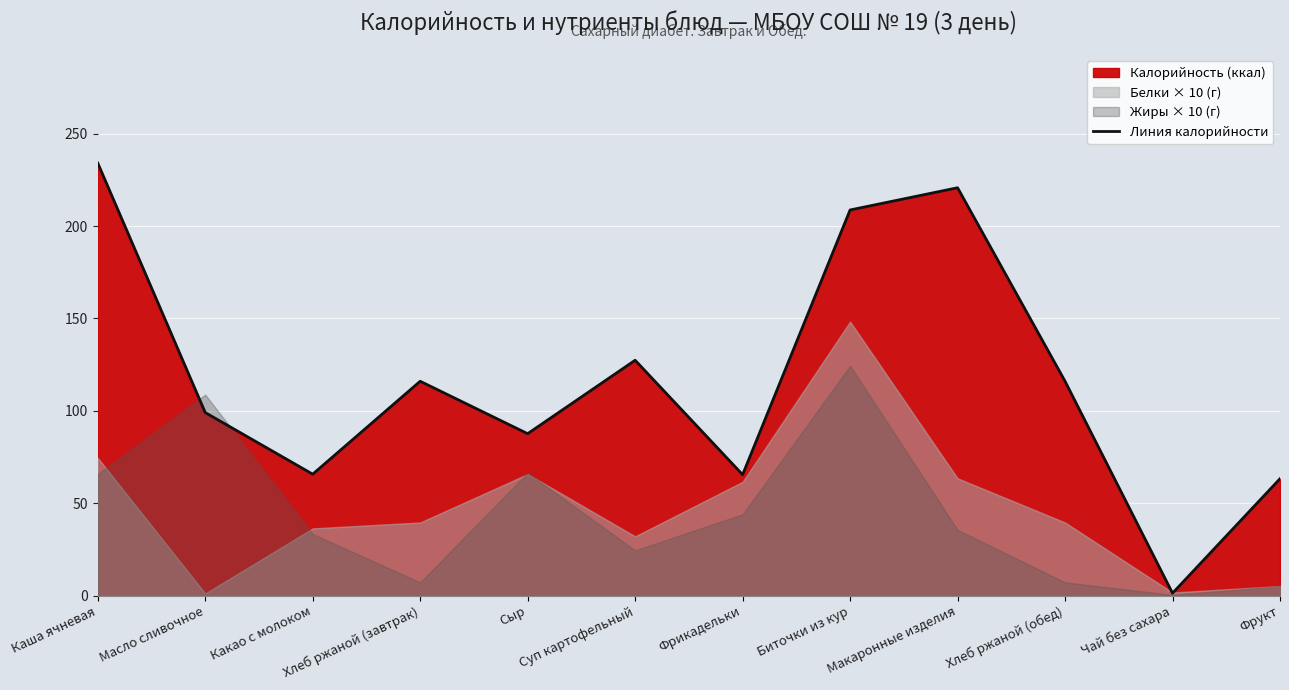

What is the difference between the values at Чай без сахара and Какао с молоком?

64.4